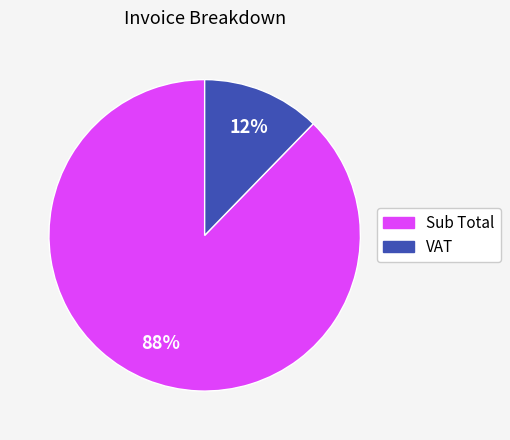

How many slices are in this pie chart?

2